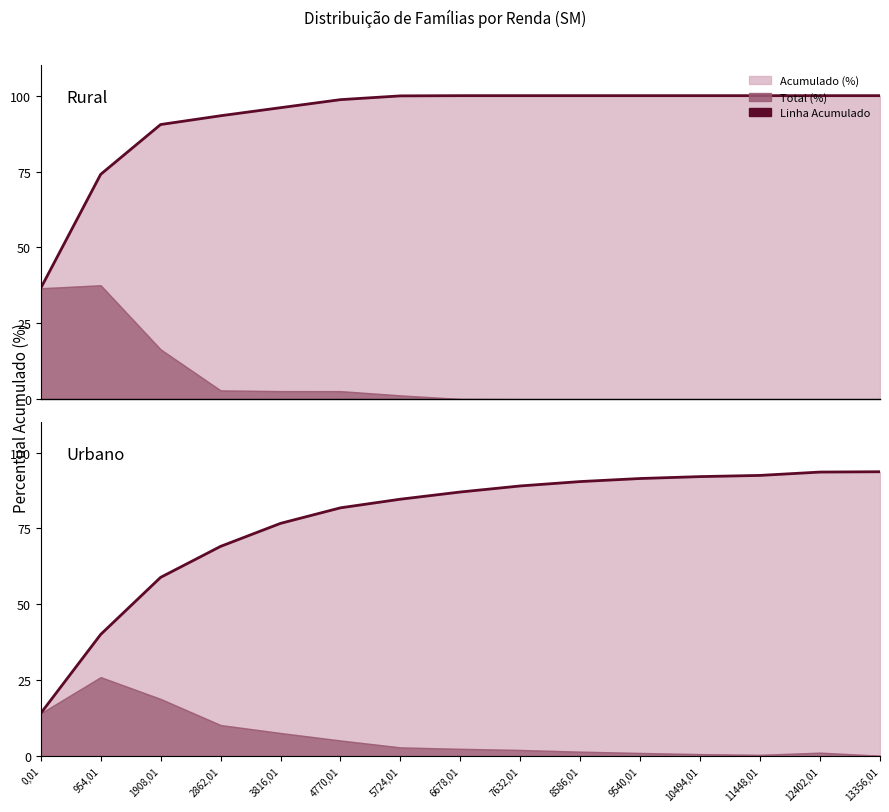

List the series in order of their peak value, highest first.

Rural Acumulado (%) line, Urbano Acumulado (%) line